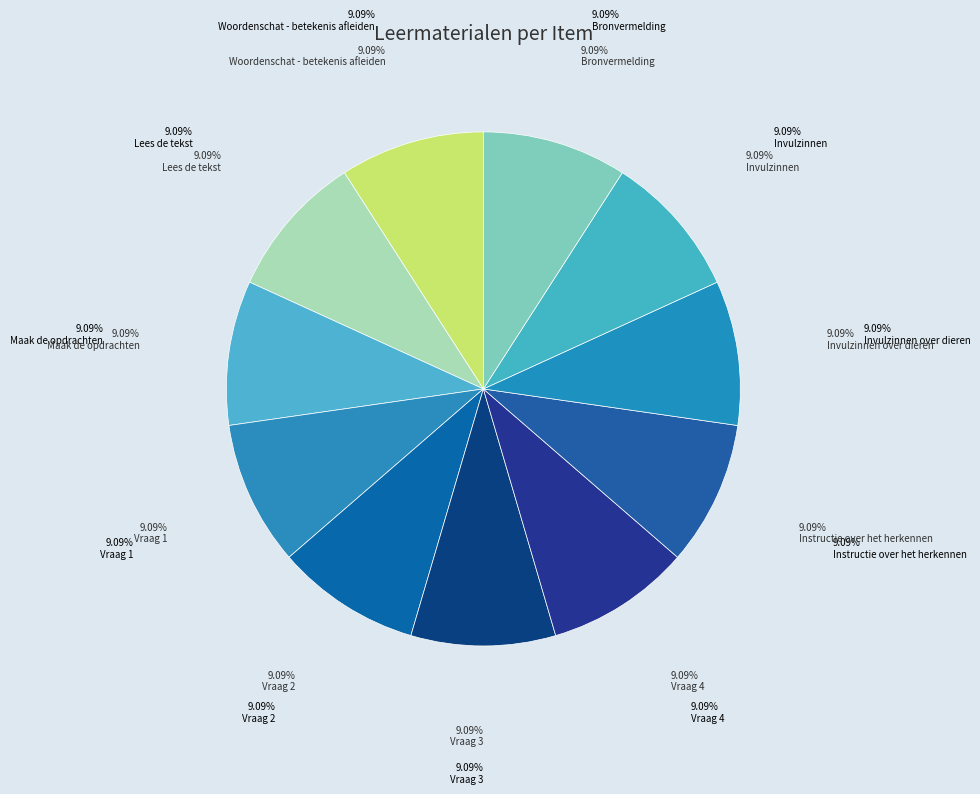

To the nearest percent, what is the average slice percentage?

9%